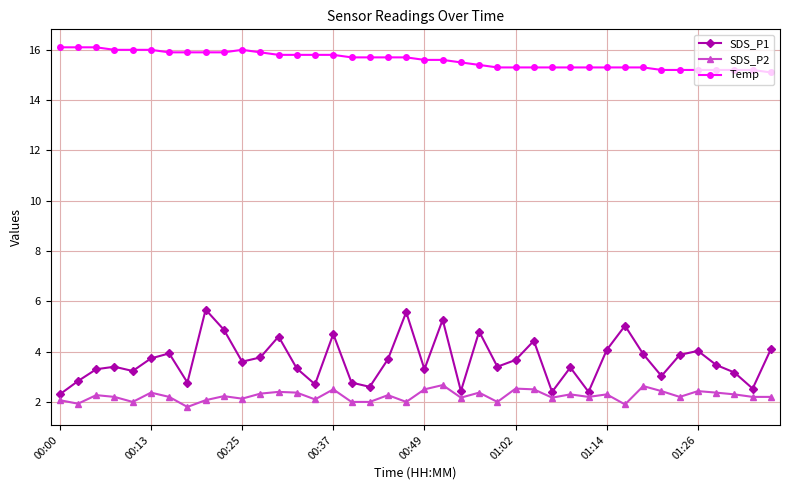

Which series has the largest total across all categories?

Temp